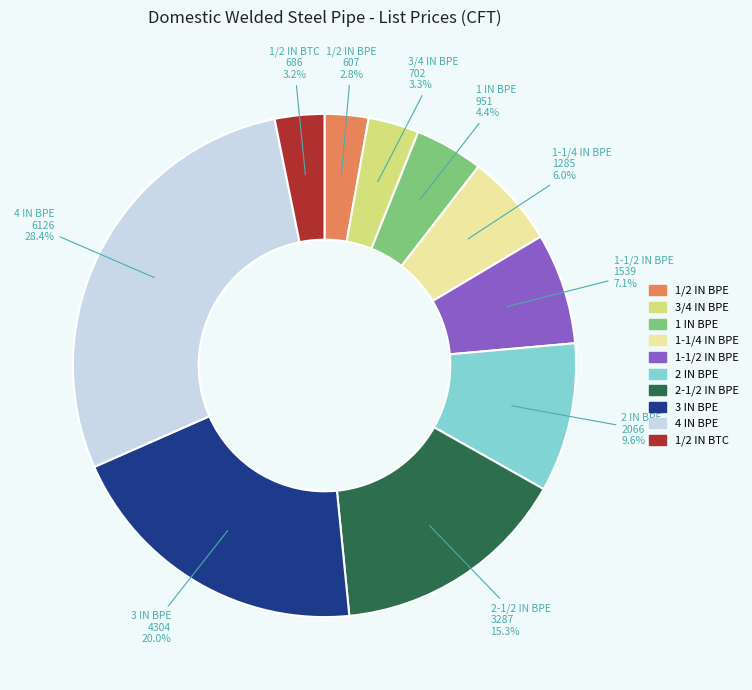

True or false: 3 IN BPE accounts for 20% of the total.

True